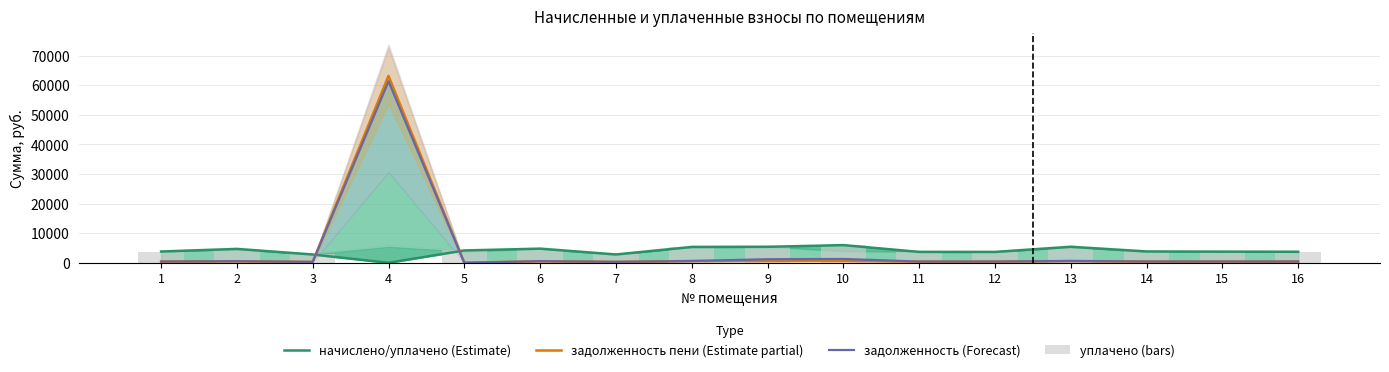

What is the difference between the maximum and second lowest values in the задолженность пени (Estimate partial) series?

62830.9